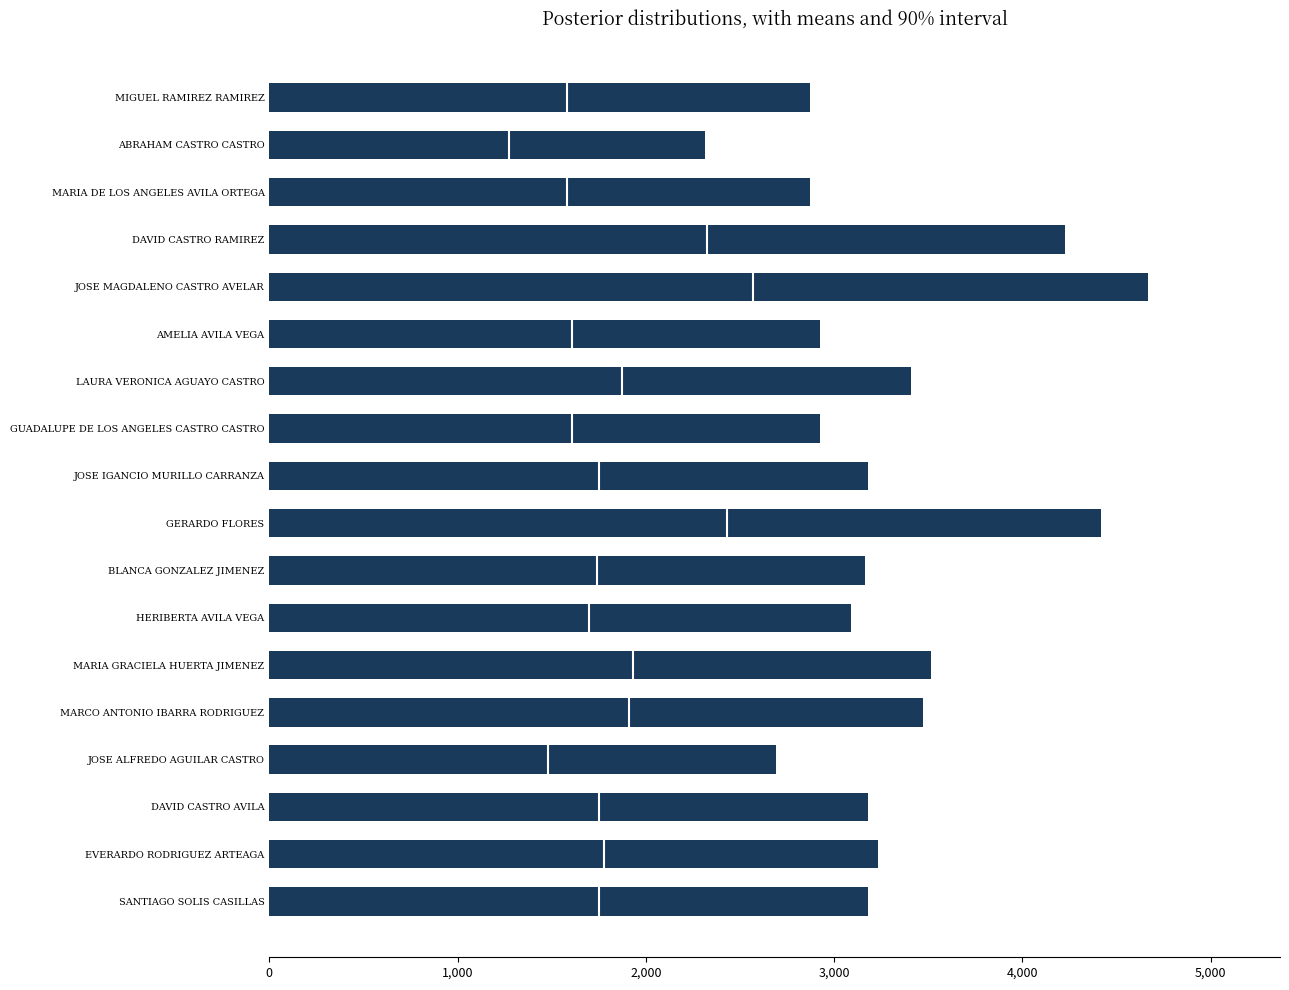

What is the sum of the values at AMELIA AVILA VEGA and BLANCA GONZALEZ JIMENEZ?

6088.6